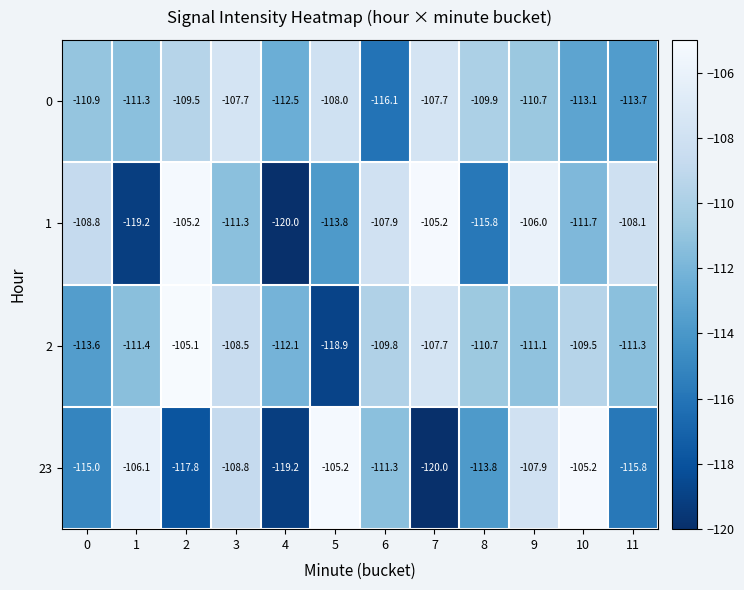

What is the average value of the 23 series?

-112.2